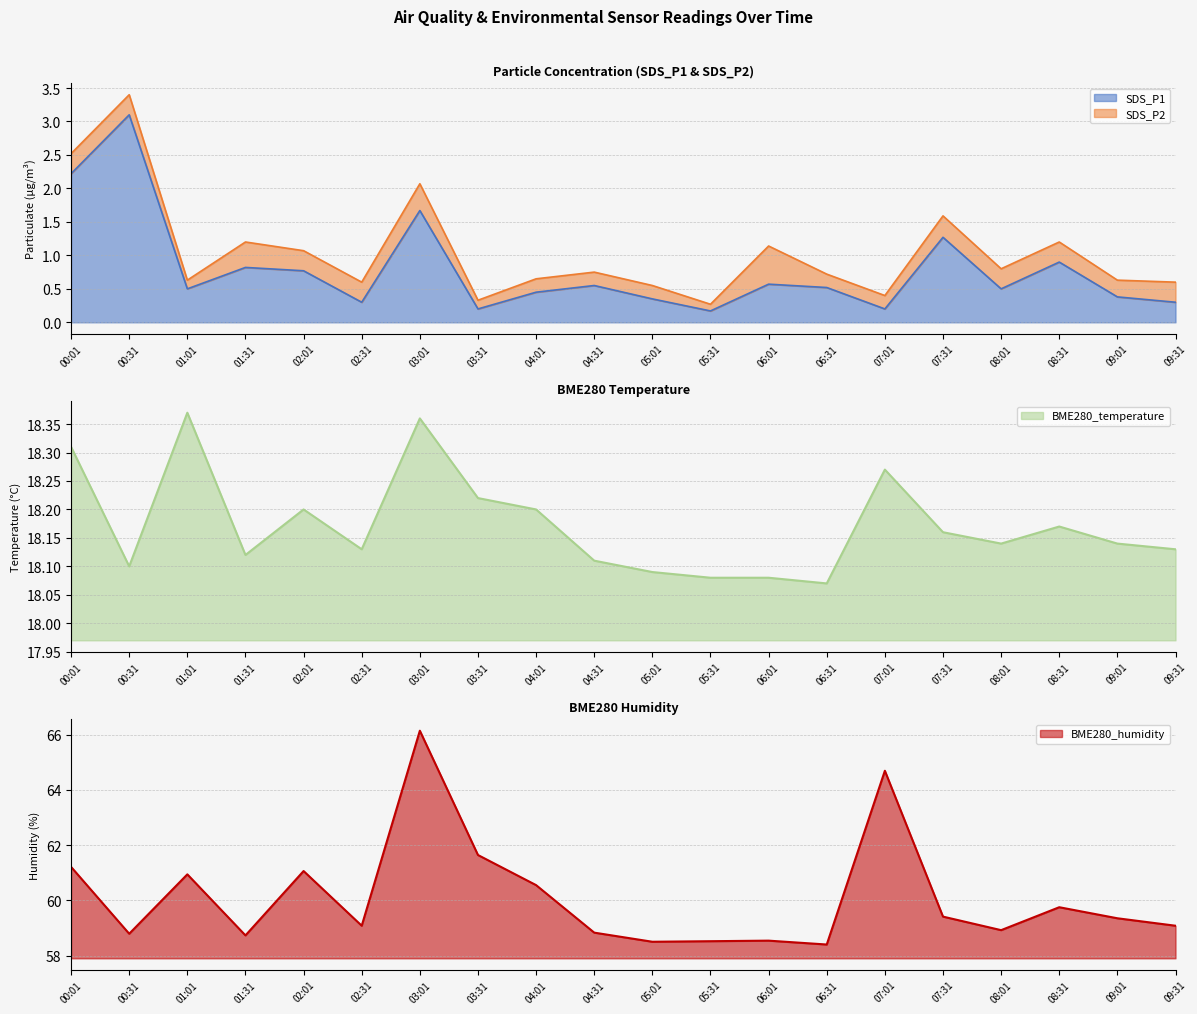

What is the sum of the SDS_P1 values at 07:31 and 06:01?

1.8